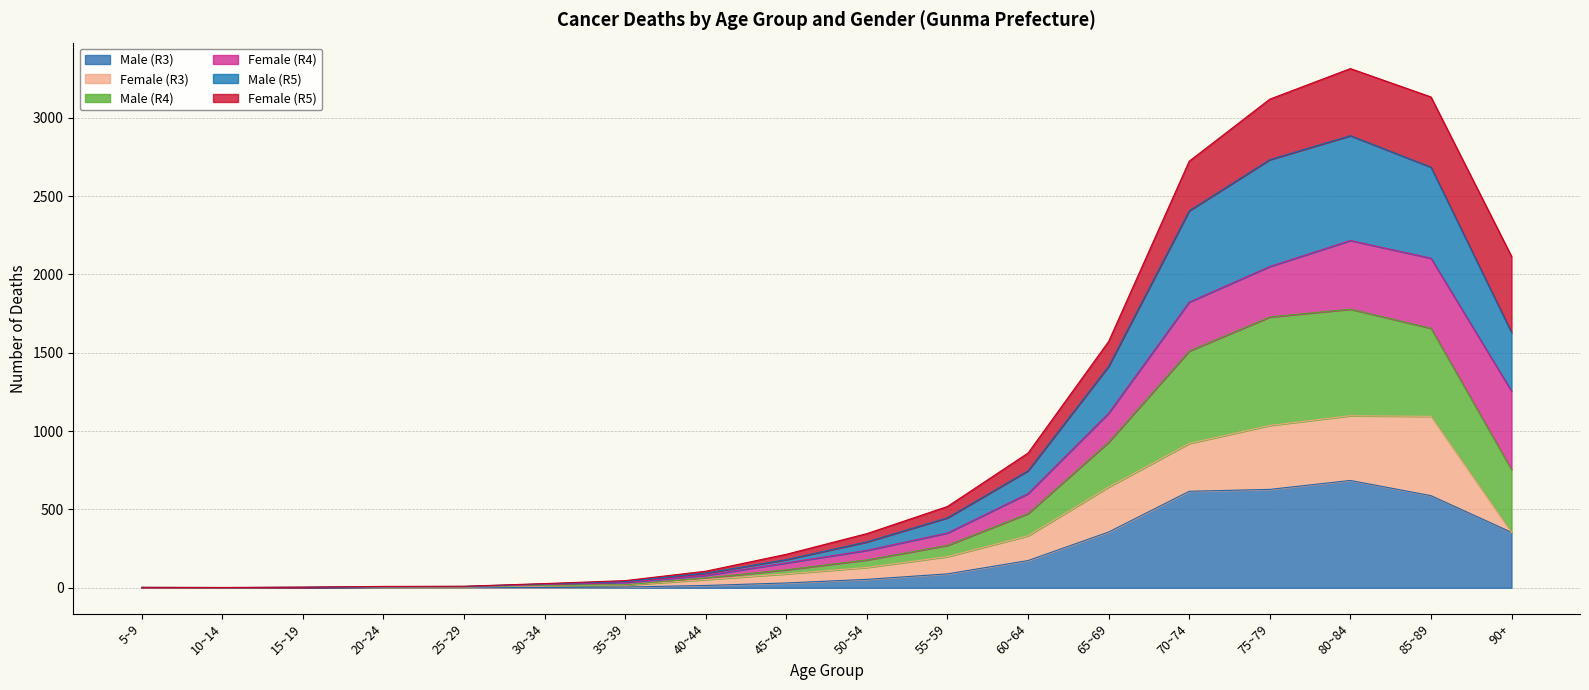

What is the total value across all series at 50~54?

346